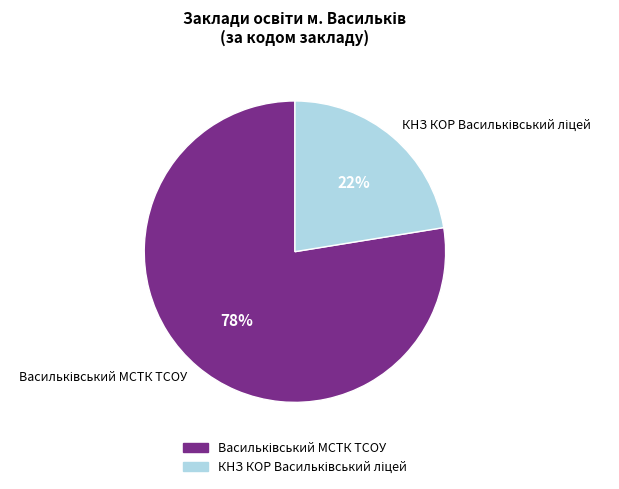

To the nearest percent, what is the average slice percentage?

50%